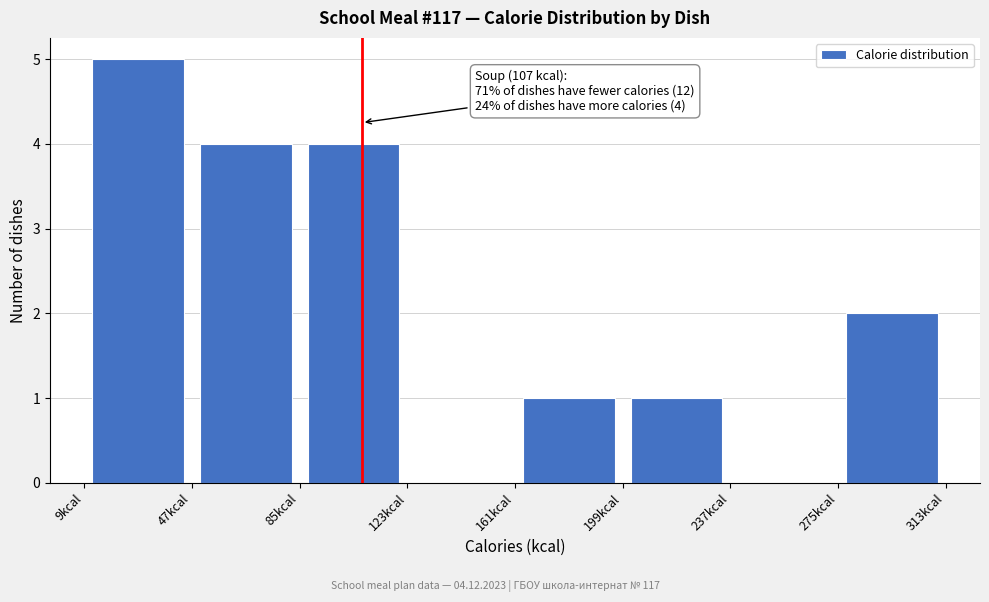

Which range on the x-axis has the tallest bar?

9 to 47